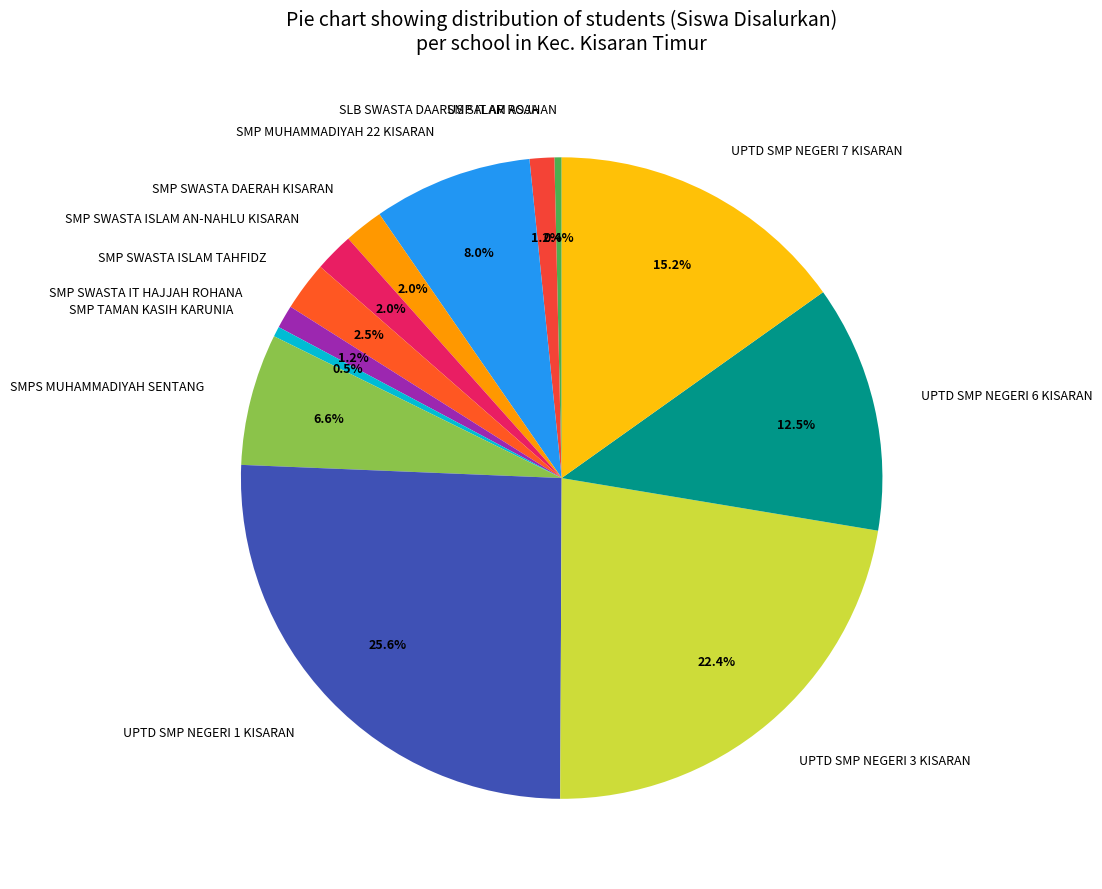

To the nearest percent, what is the difference between the UPTD SMP NEGERI 6 KISARAN and SMP MUHAMMADIYAH 22 KISARAN slice percentages?

4%